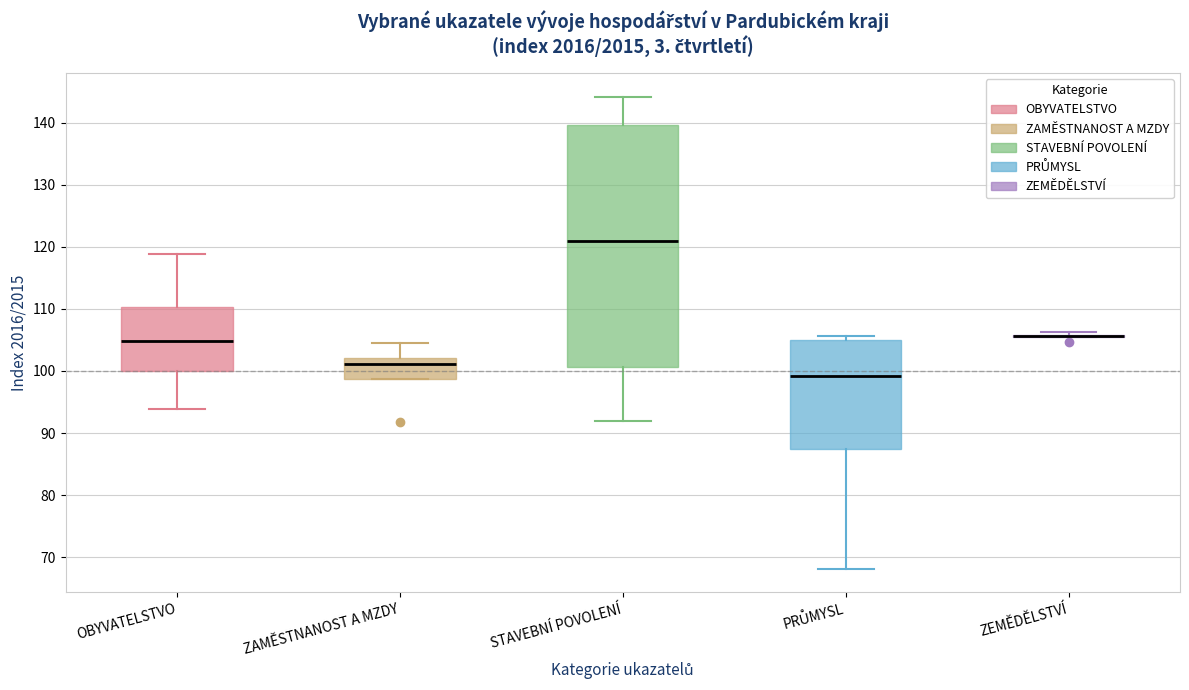

Where does the upper whisker of the box for ZAMĚSTNANOST A MZDY end on the y-axis? The values are not printed on the chart, so give them approximately, as read against the axis.

105